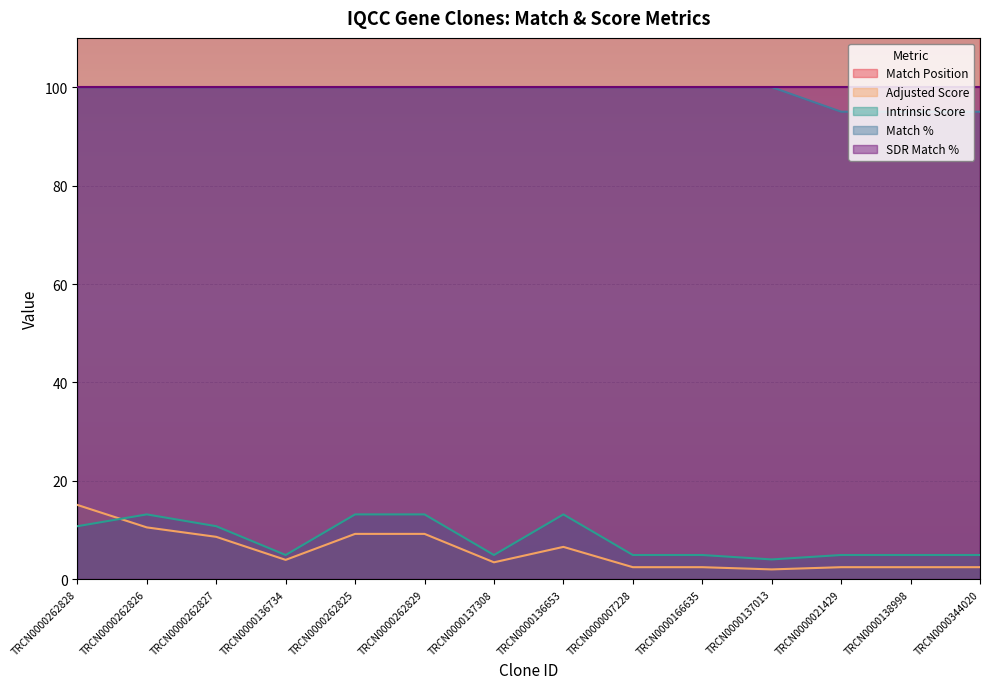

Rank the categories by Adjusted Score value from highest to lowest.

TRCN0000262828, TRCN0000262826, TRCN0000262825, TRCN0000262829, TRCN0000262827, TRCN0000136653, TRCN0000136734, TRCN0000137308, TRCN0000007228, TRCN0000166635, TRCN0000021429, TRCN0000138998, TRCN0000344020, TRCN0000137013